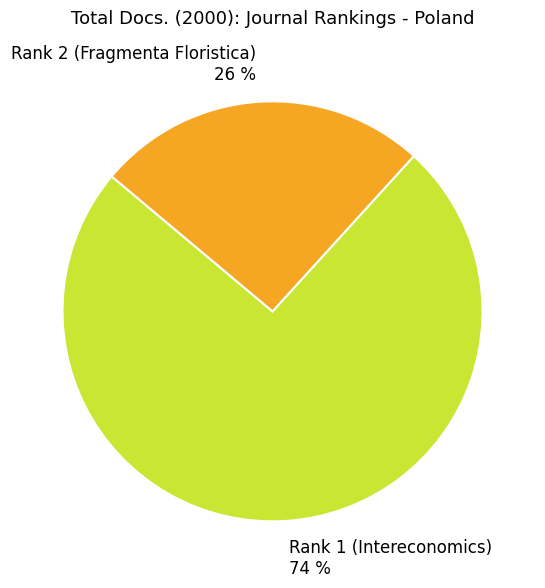

Is the sum of Rank 1 (Intereconomics) and Rank 2 (Fragmenta Floristica) greater than half?

Yes